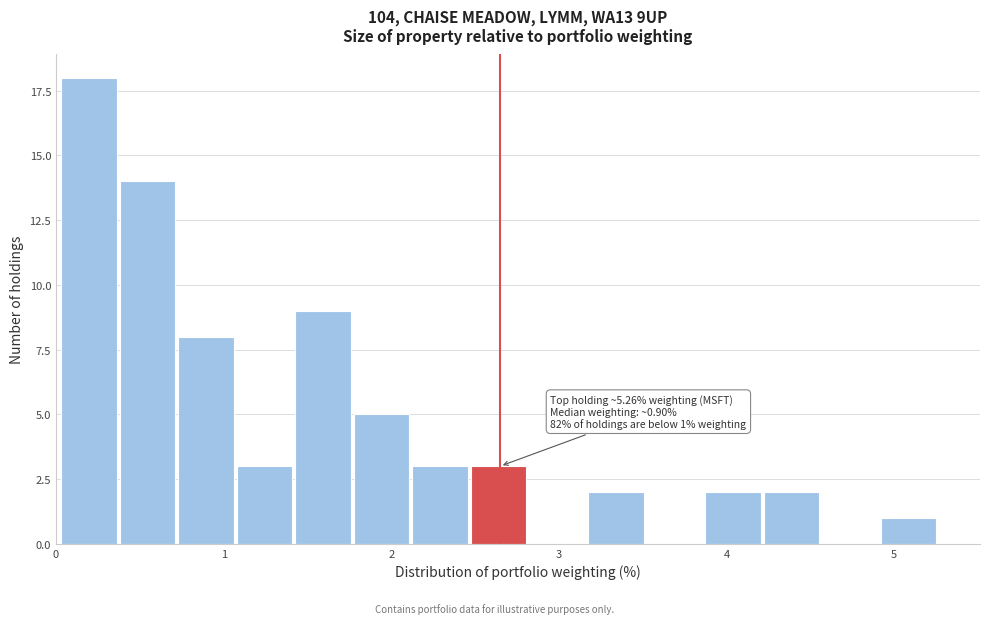

Around what value on the x-axis is the tallest bar? Give the approximate position of its centre, as read against the axis.

0.2